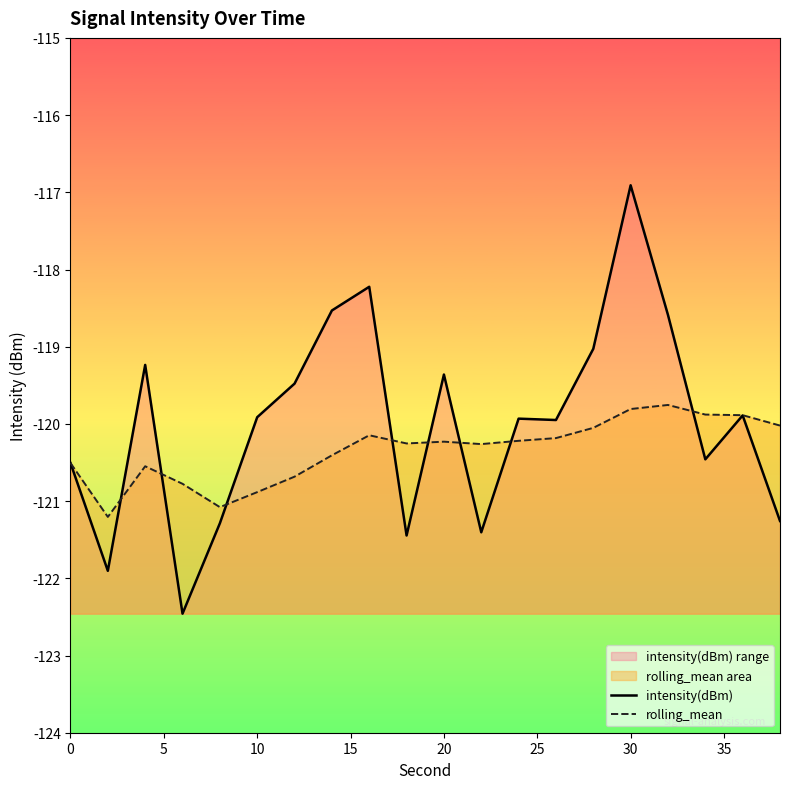

What is the average value of the intensity(dBm) series?

-120.0